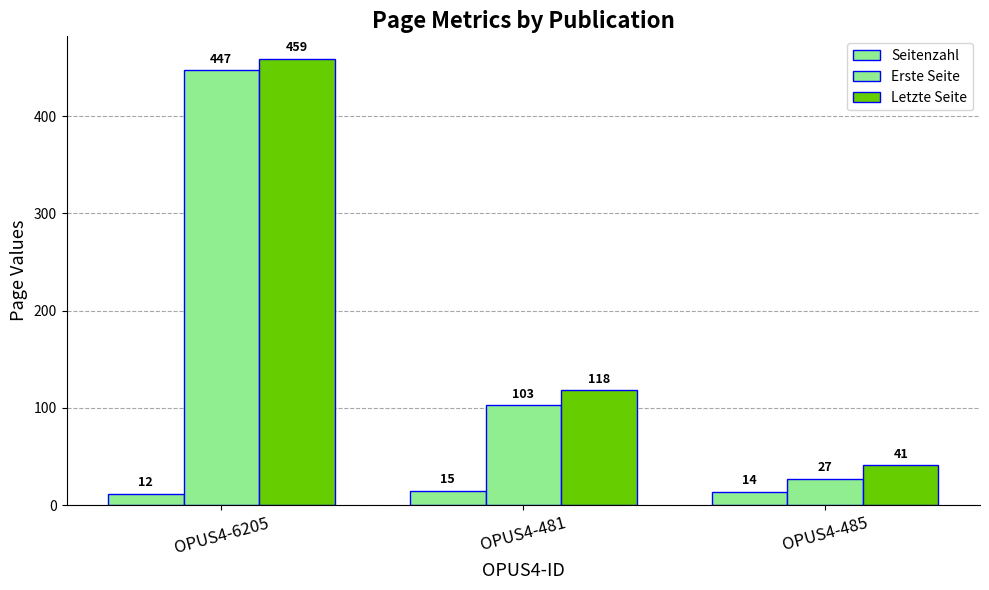

How many data points does each series have?

3